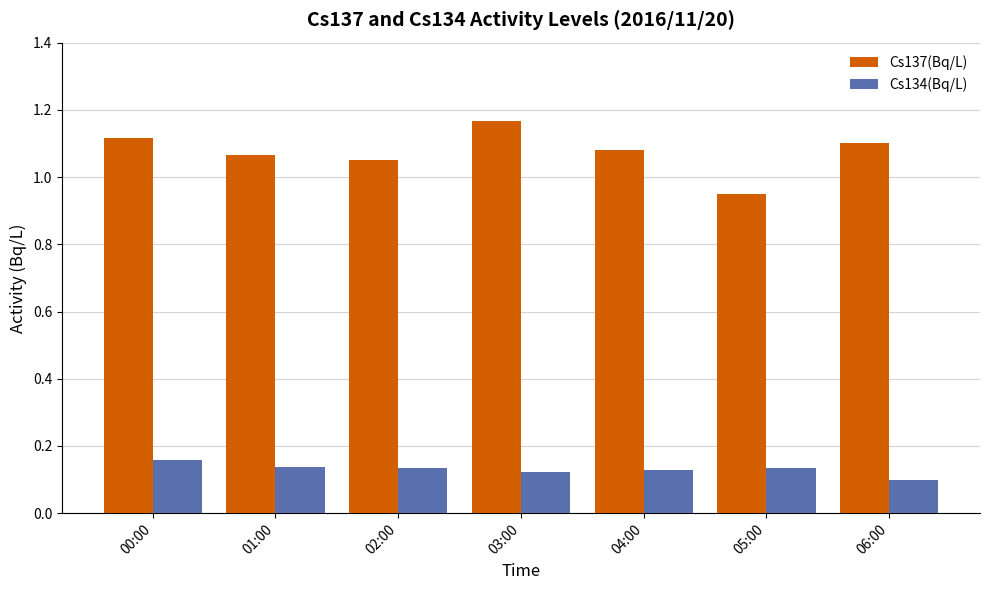

Which category has the lowest value in the Cs137(Bq/L) series?

05:00